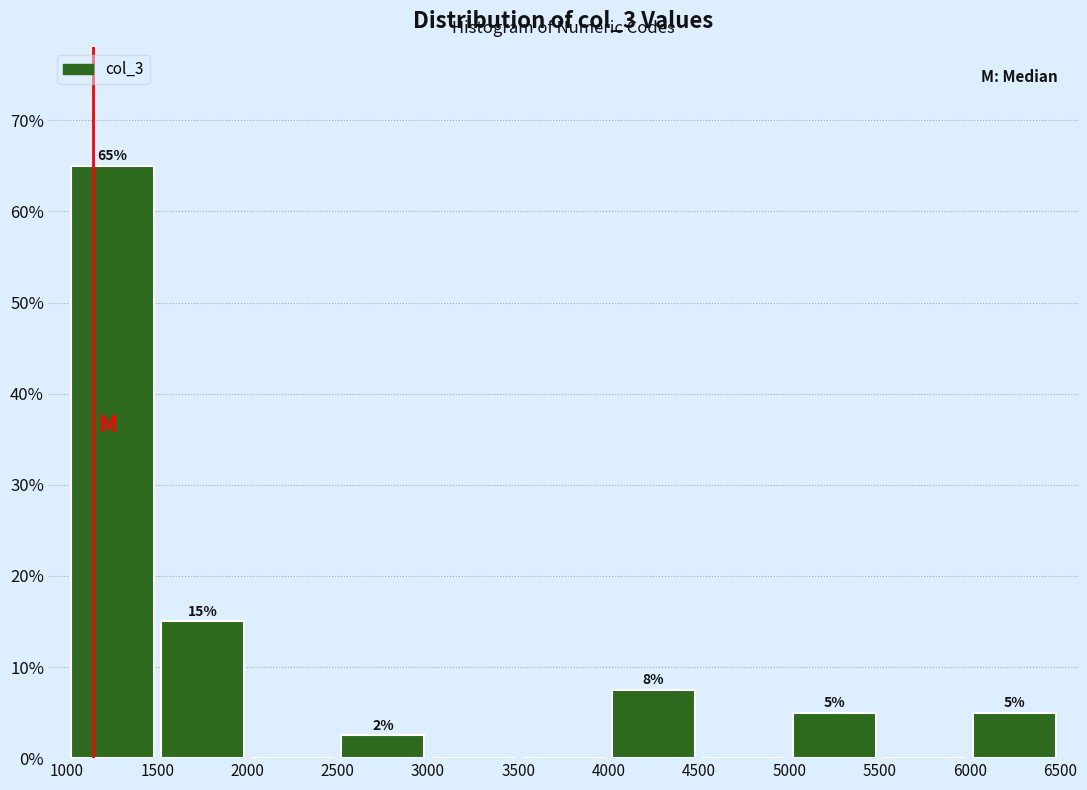

Over which range of the x-axis is the bar tallest?

1000 to 1500